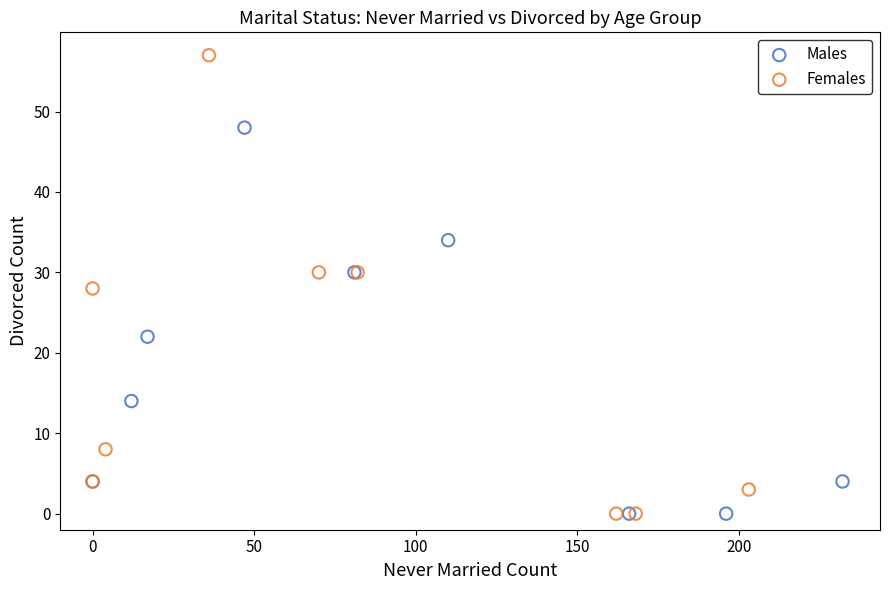

Which series contains the highest Y value?

Females